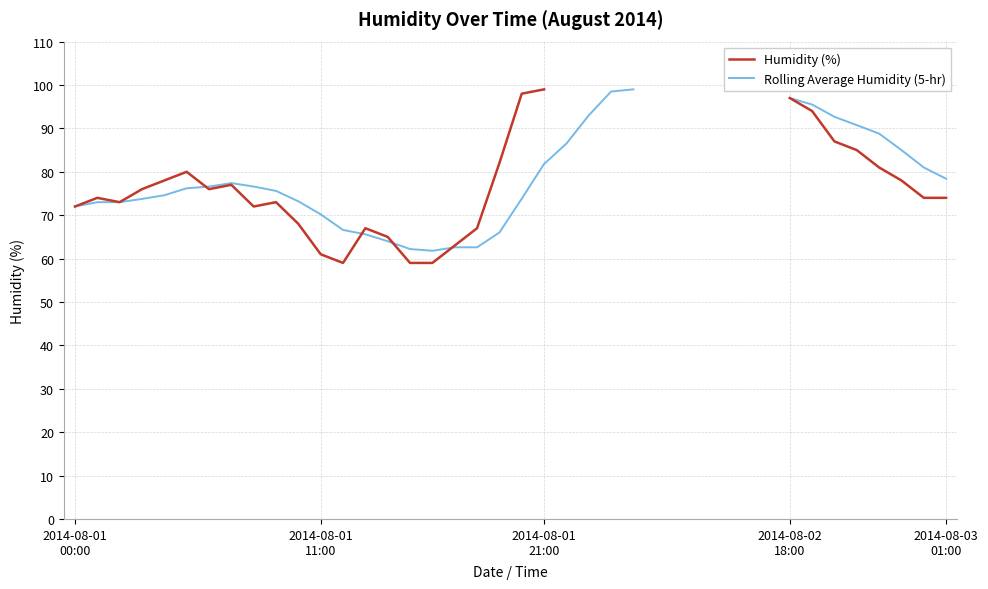

Which series ends up on top after the final intersection of Rolling Average Humidity (5-hr) and Humidity (%)?

Humidity (%)